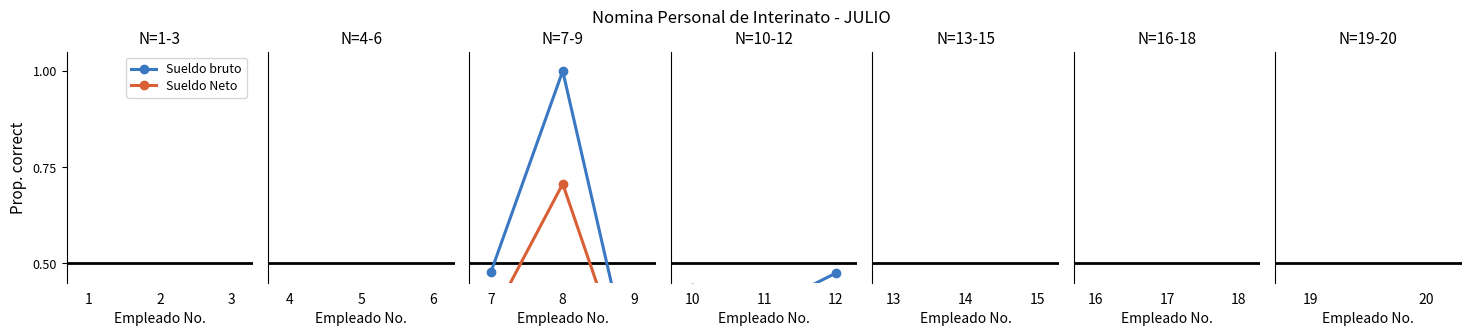

Rank the series by their maximum value, from lowest to highest.

Sueldo Neto, Sueldo bruto